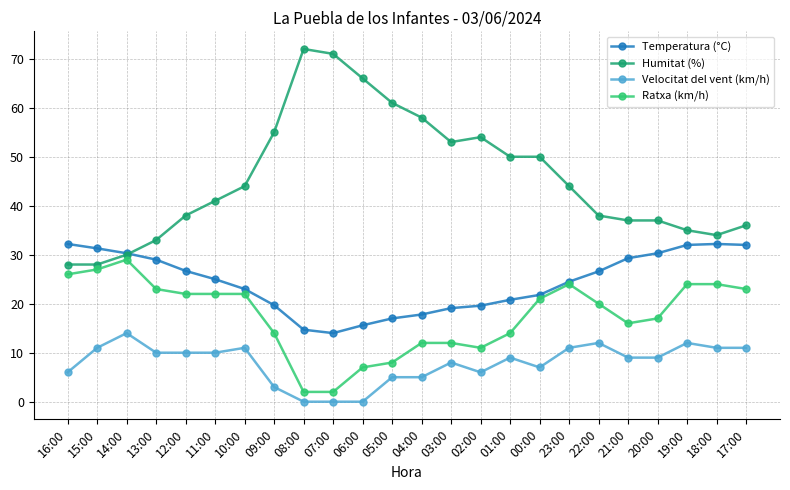

How many categories are shown in the chart?

24